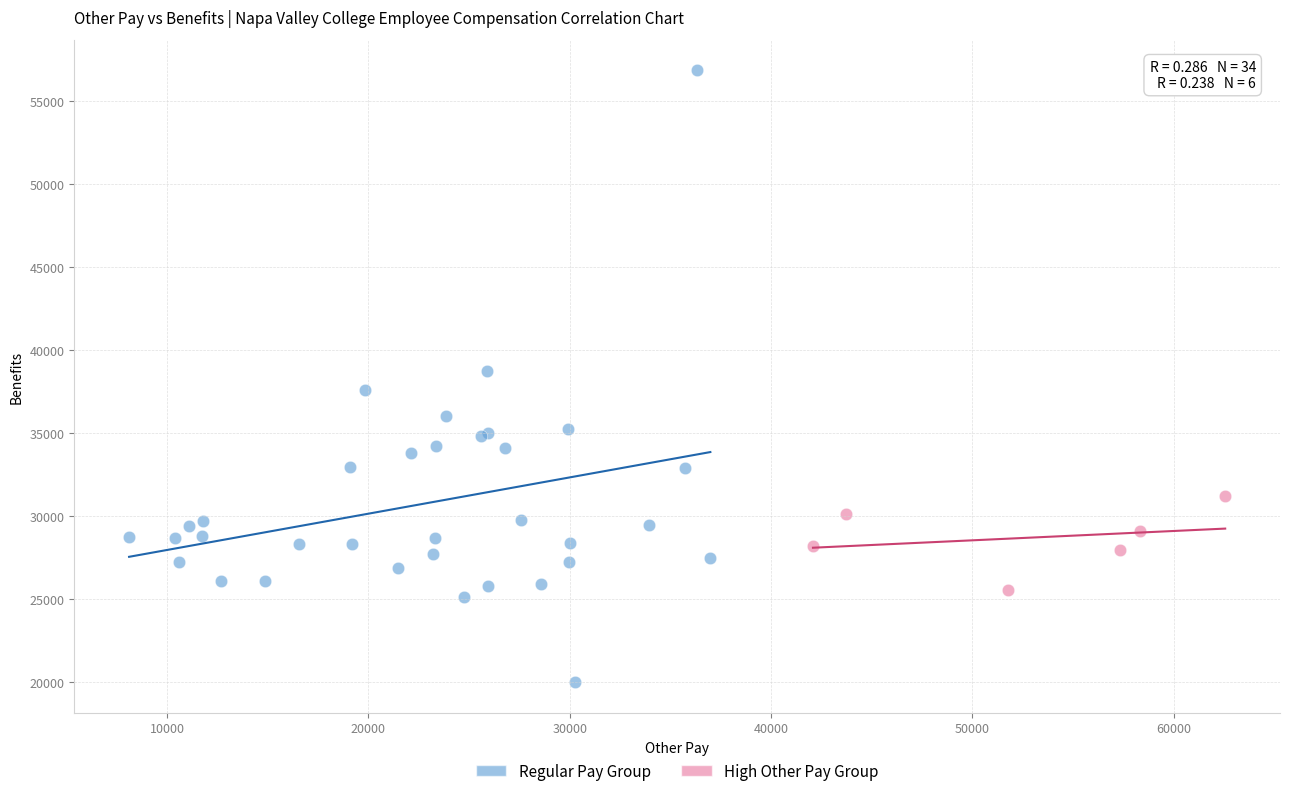

Which series reaches the maximum Y coordinate?

Regular Pay Group